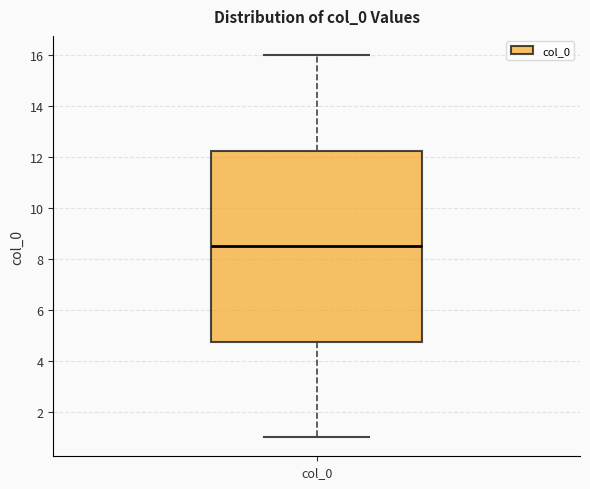

Transcribe this box plot: give where the median line is, the range the box spans, and where the two whiskers end, as read against the y-axis. The values are not printed on the chart, so give them approximately, as read against the axis.

median 8.6, box 4.8 to 12.2, whiskers 1.0 to 16.0